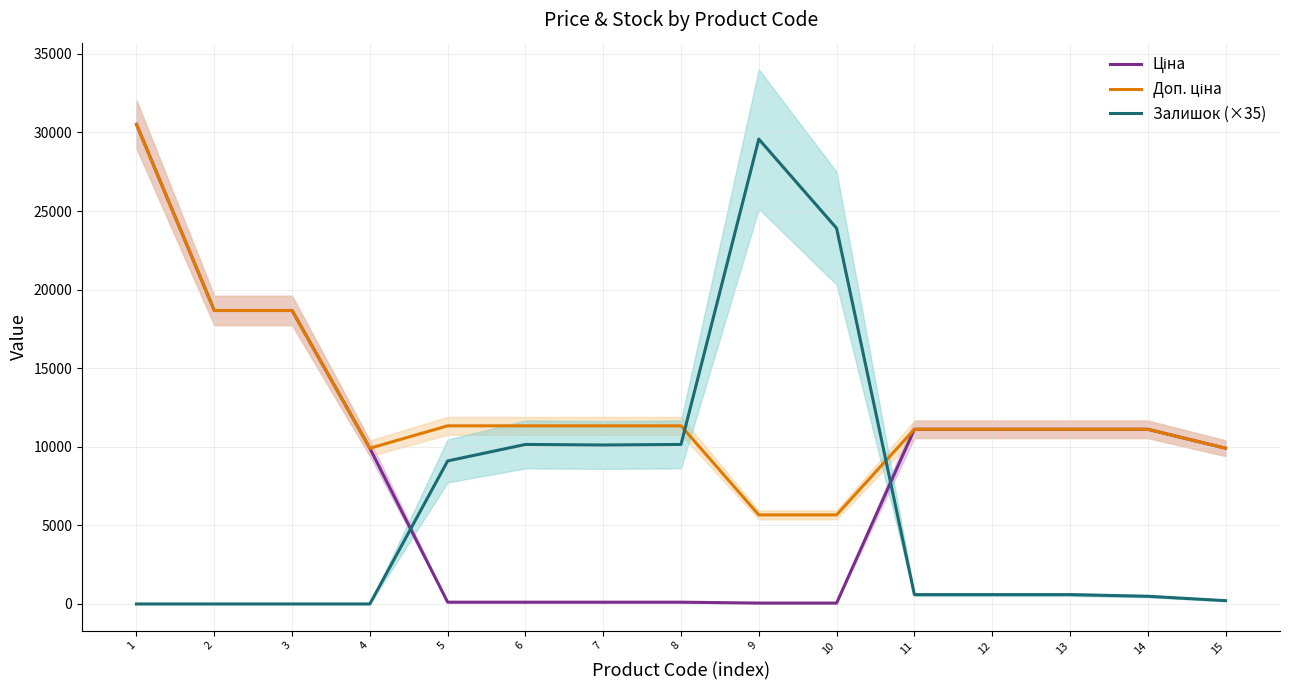

What are all the series names shown in the legend?

Ціна, Доп. ціна, Залишок (×35)